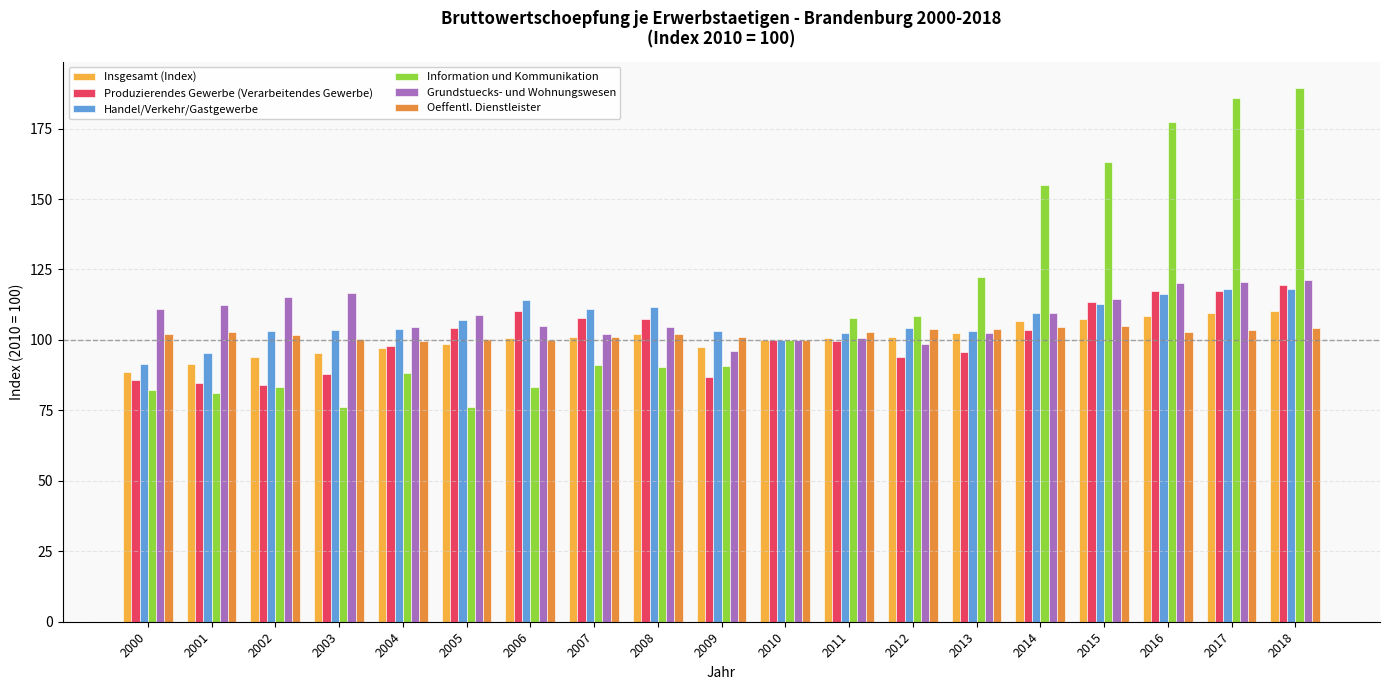

How many categories are shown in the chart?

19